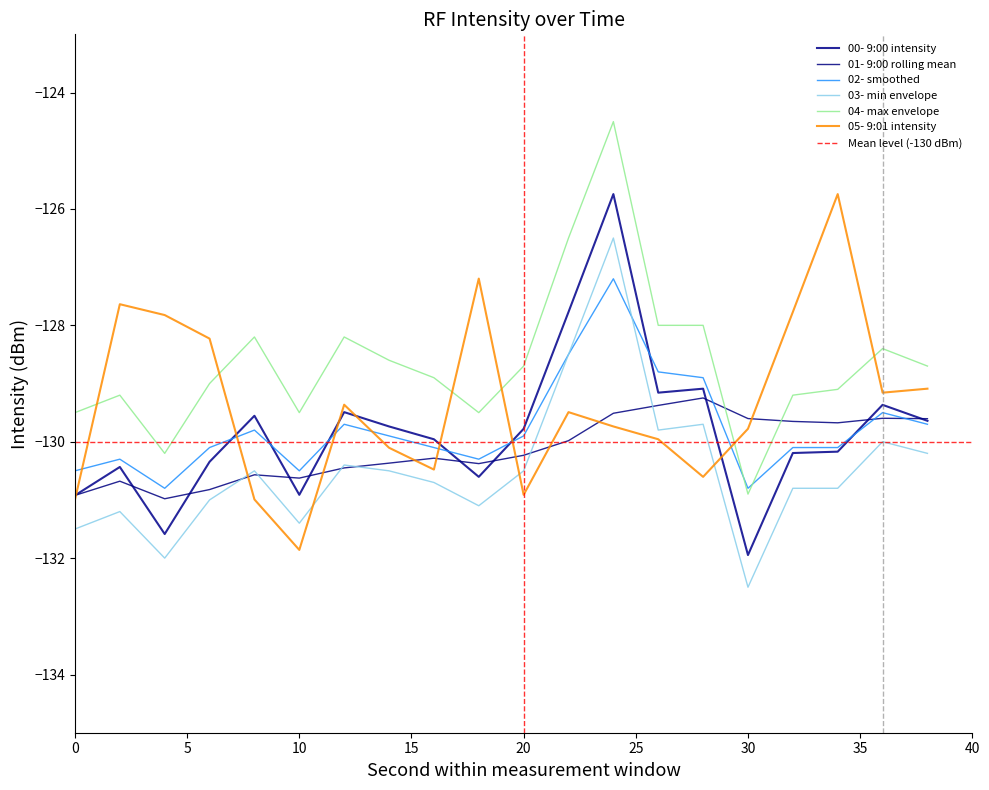

What is the value of the 04- max envelope point at the 3rd from the left?

-130.2